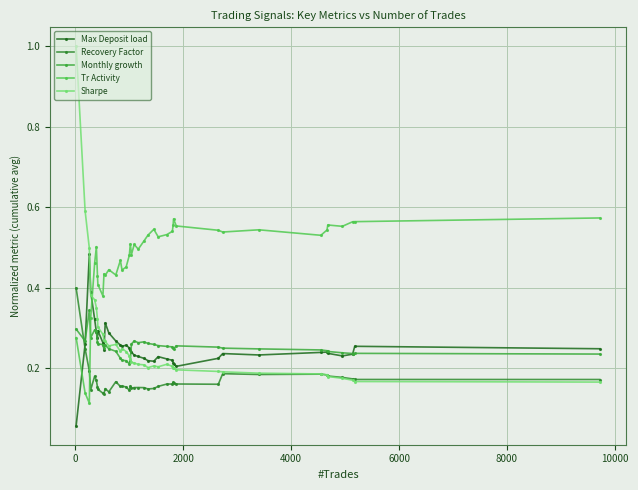

Which series has the largest range (max minus min)?

Sharpe